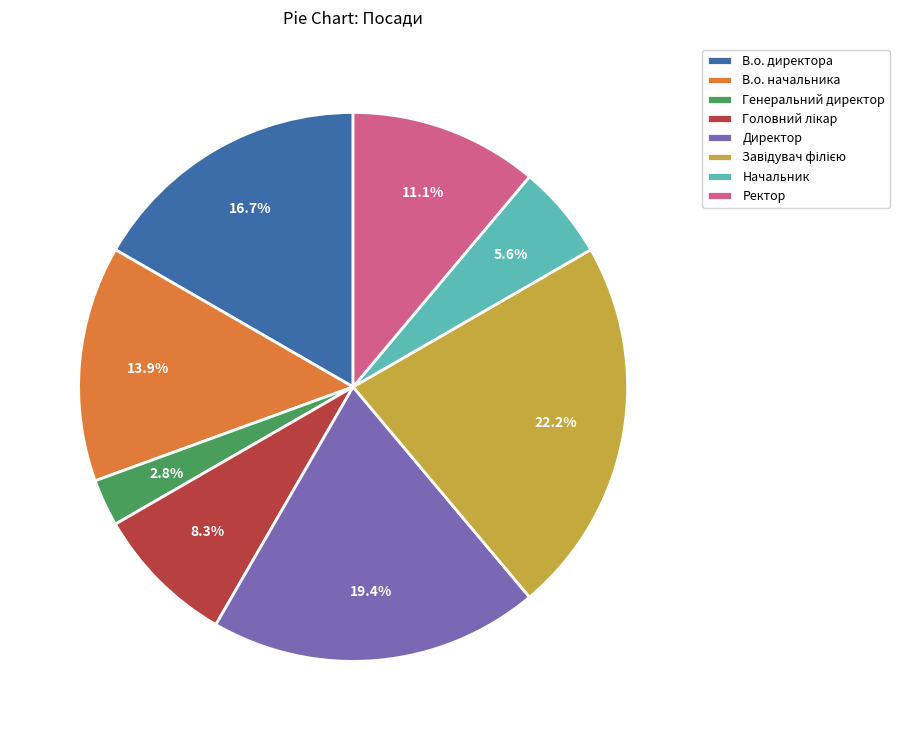

How many segments does this pie chart have?

8